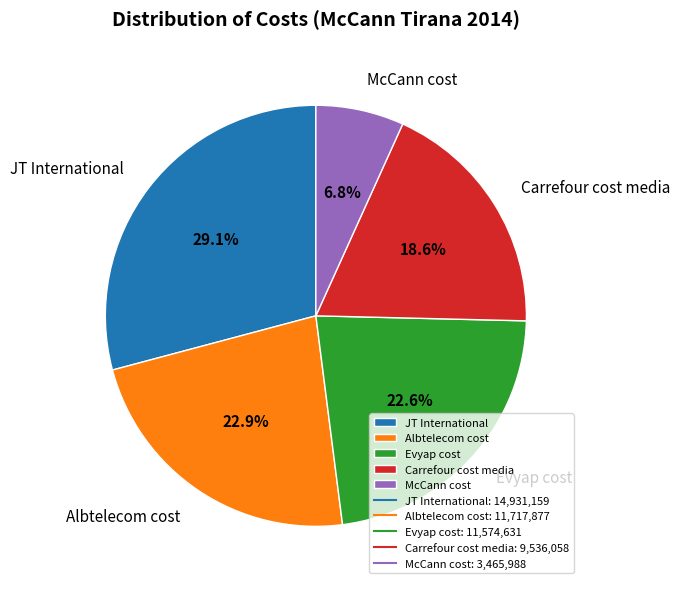

How many segments does this pie chart have?

5